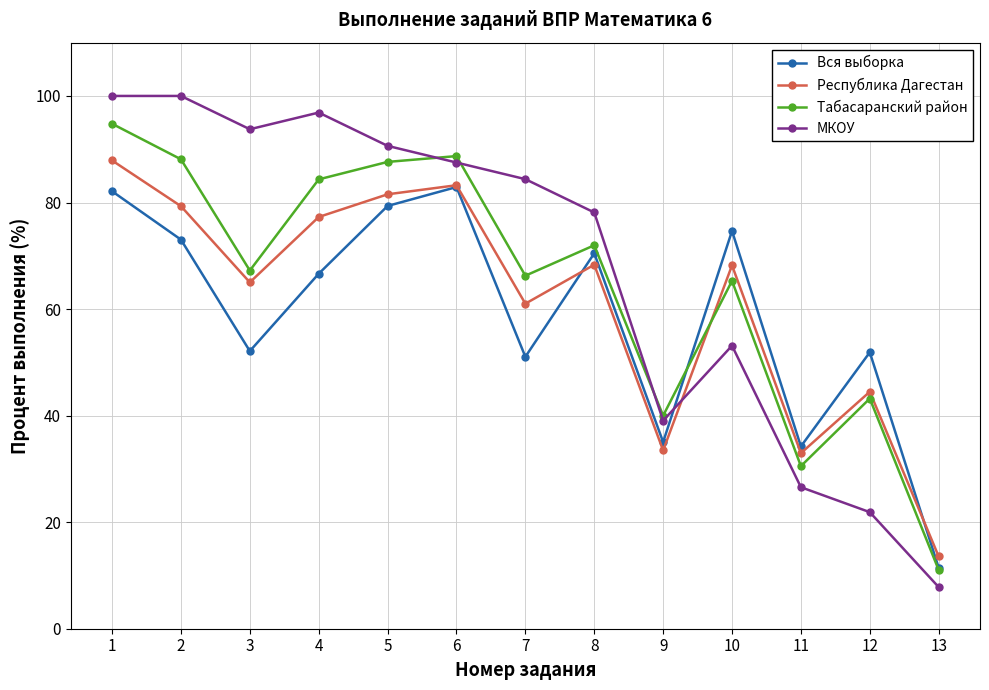

Rank the series by their maximum value, from highest to lowest.

МКОУ, Табасаранский район, Республика Дагестан, Вся выборка